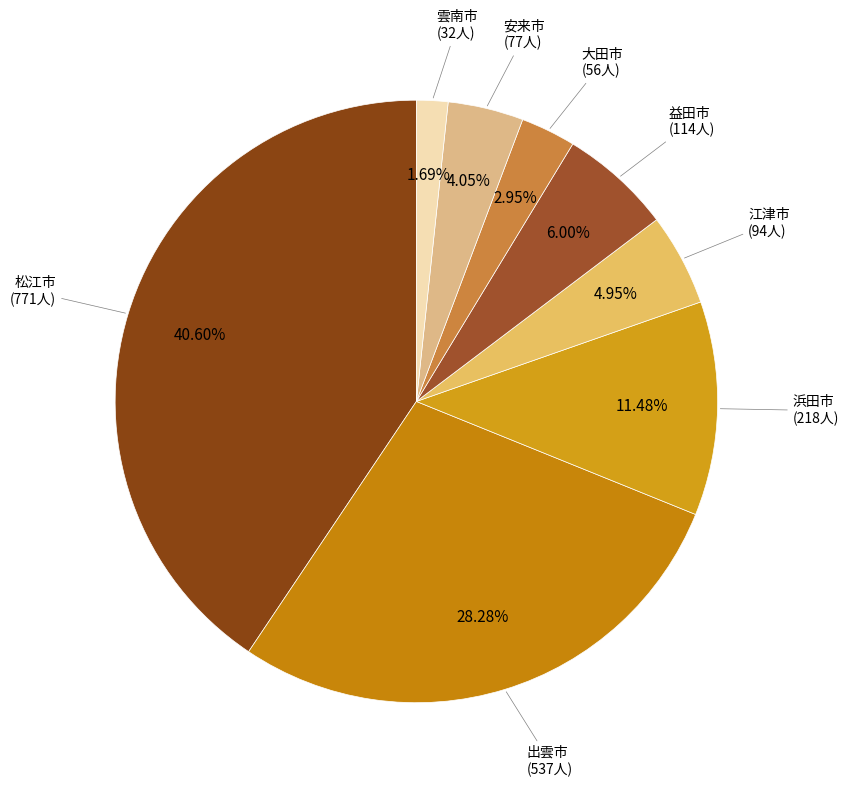

Rank the categories by value from highest to lowest.

松江市, 出雲市, 浜田市, 益田市, 江津市, 安来市, 大田市, 雲南市